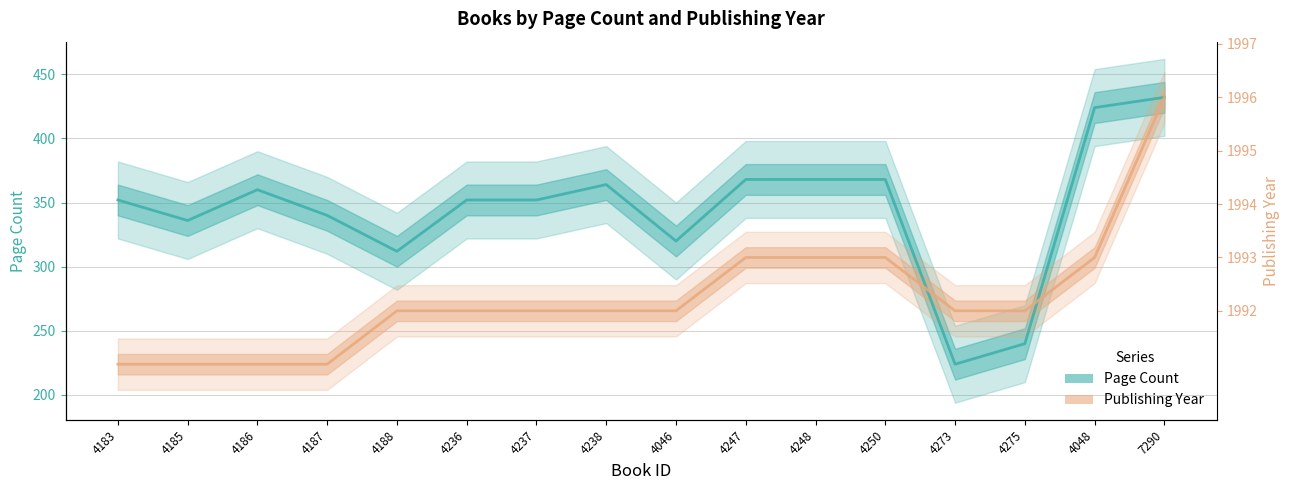

The value of Page Count at 4238 is 364.0. True or false?

True